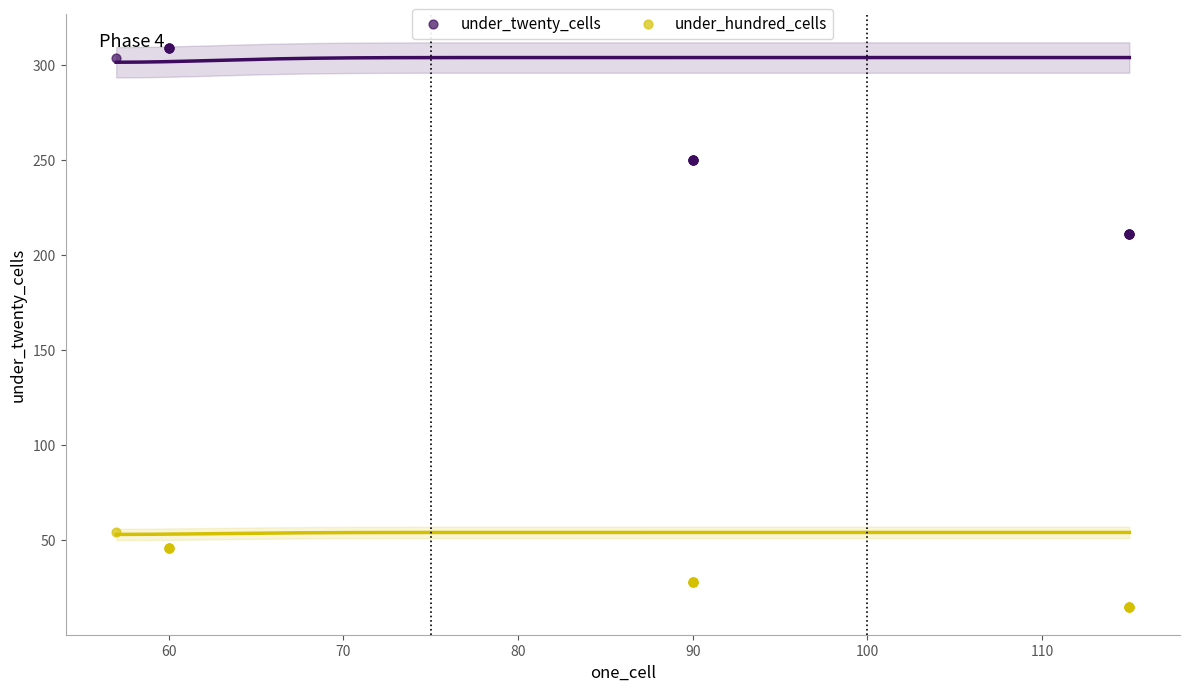

Which series has the widest spread of Y values?

under_twenty_cells